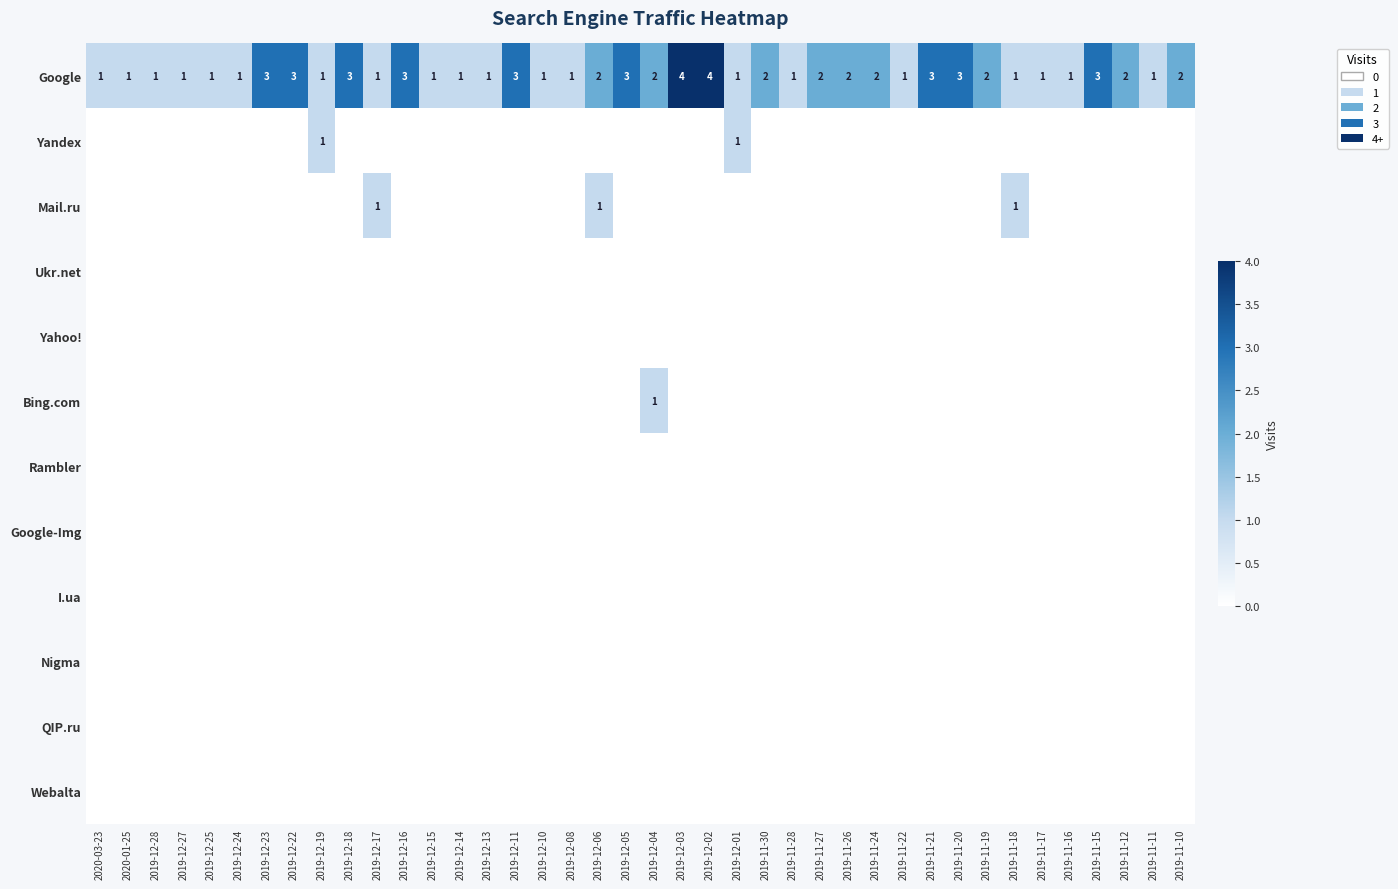

What is the difference between the highest and lowest values at 2019-11-22?

1